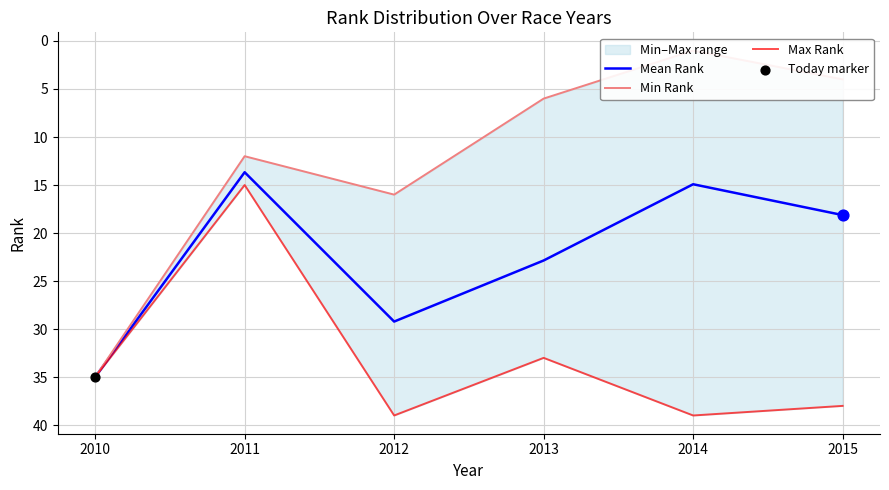

Which series has the largest Y range (max minus min)?

Min Rank